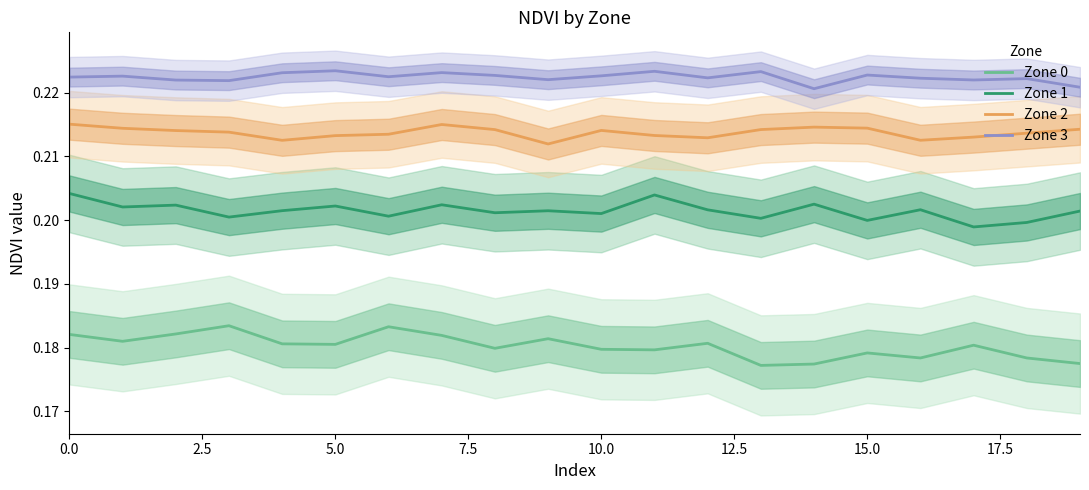

True or false: Zone 3 and Zone 2 cross at least once.

False